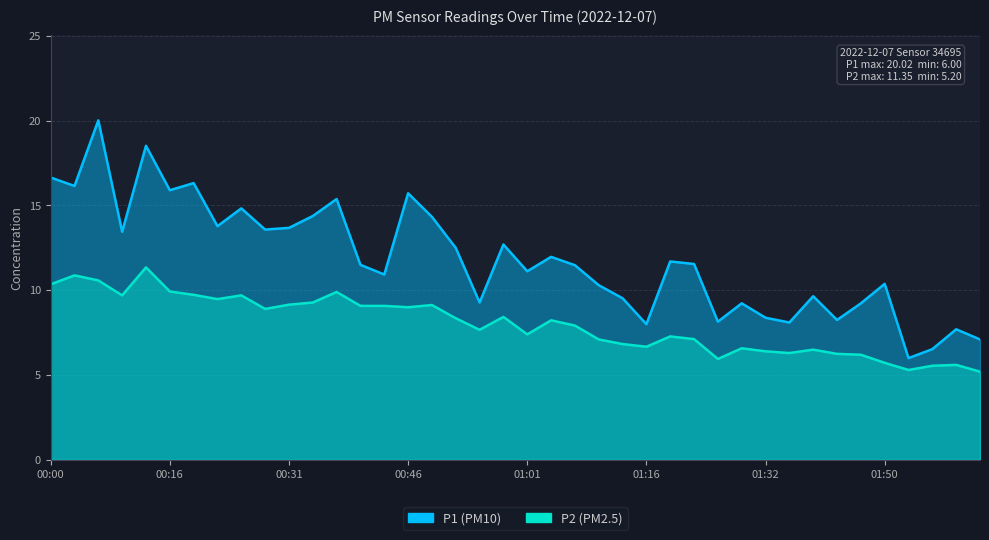

What are all the series names shown in the legend?

P1, P2